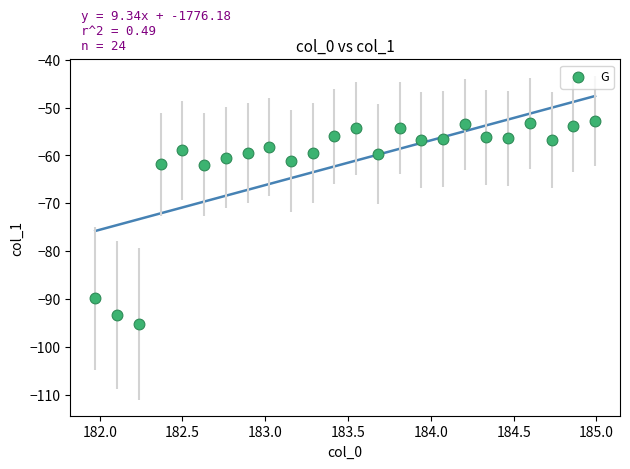

What is the range of Y values (max minus min)?

42.5